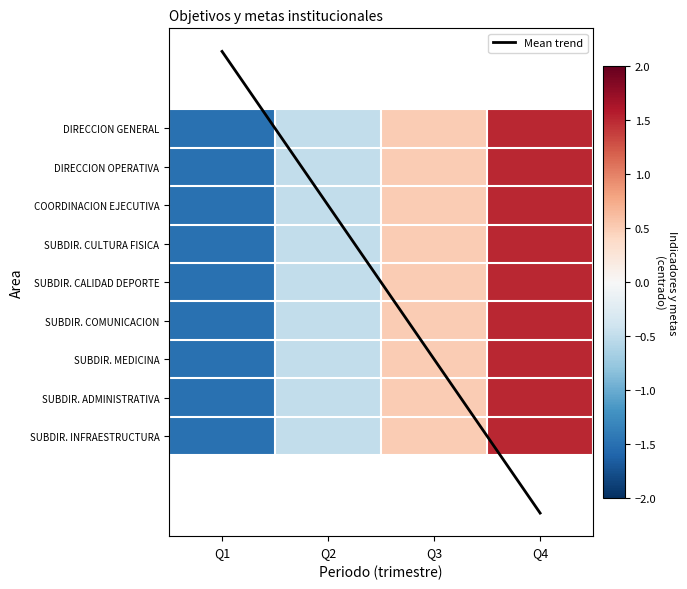

Is the value of SUBDIR. ADMINISTRATIVA at Q2 greater than the value of SUBDIR. COMUNICACION at Q1?

Yes